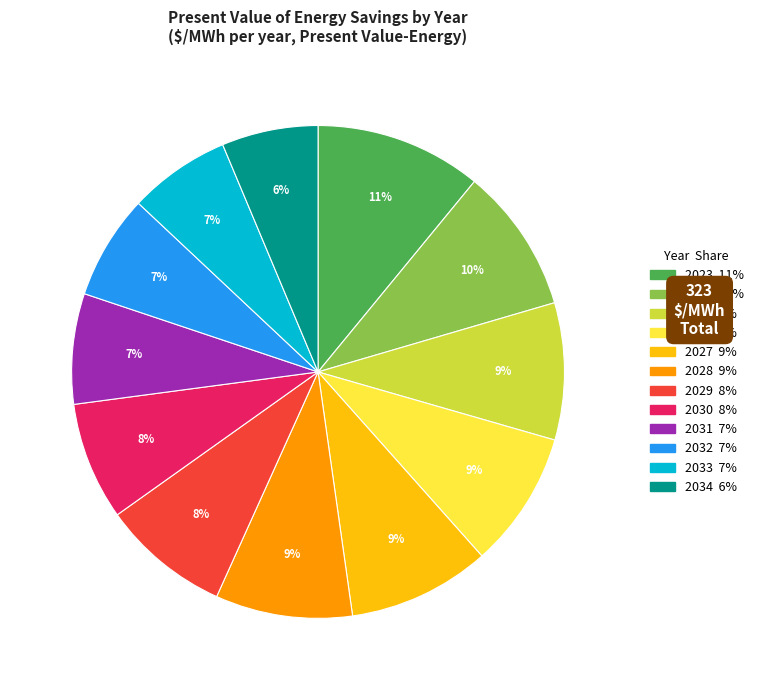

Between 2023 and 2032, which is larger?

2023